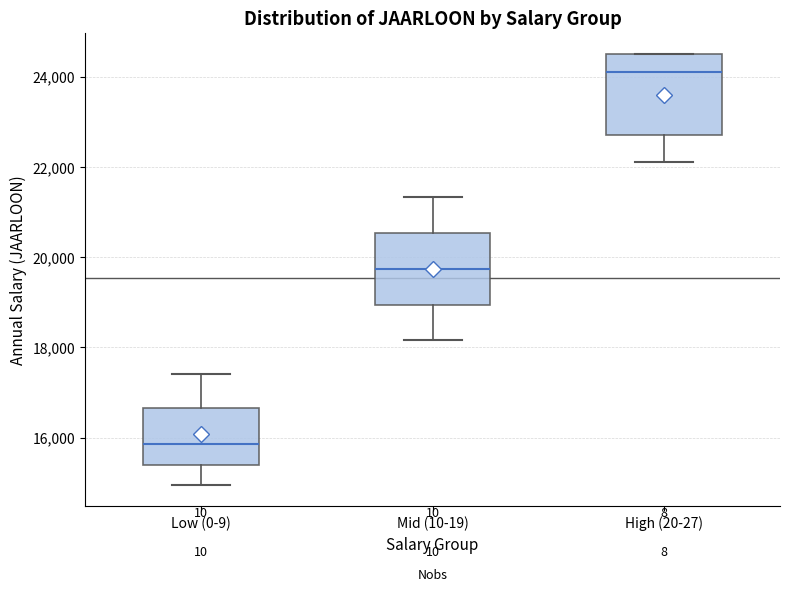

Reading left to right, read every box against the y-axis: the position of its median line, the range the box covers, and the ends of its whiskers. The values are not printed on the chart, so give them approximately, as read against the axis.

Low (0-9): median 15800, box 15400 to 16600, whiskers 15000 to 17400
Mid (10-19): median 19800, box 19000 to 20600, whiskers 18200 to 21400
High (20-27): median 24000, box 22800 to 24400, whiskers 22200 to 24400